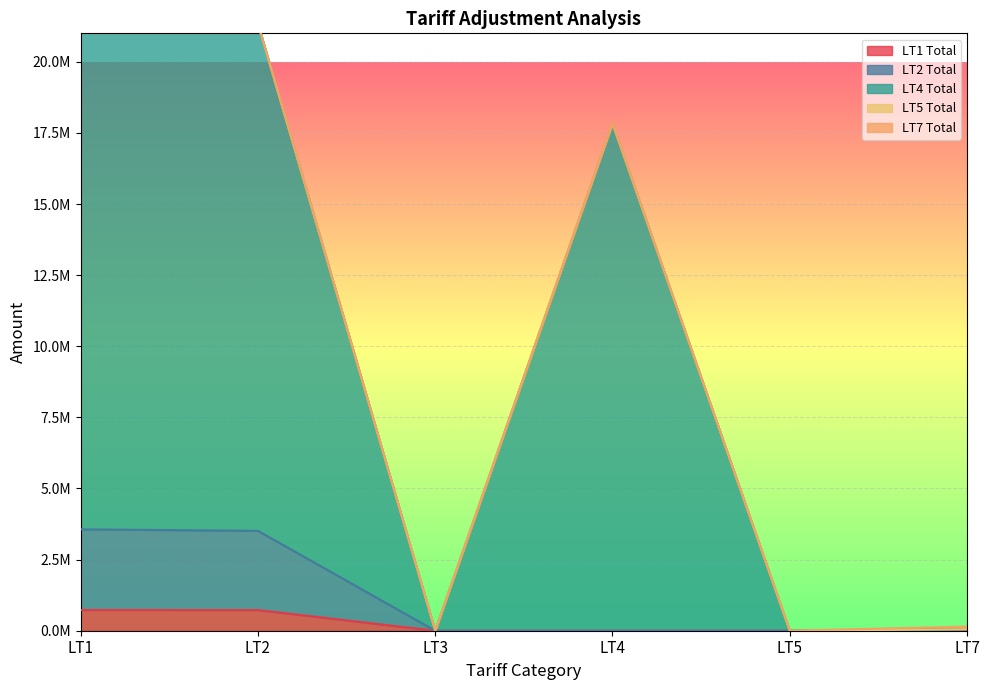

At which category is the sum across all series the highest?

LT1